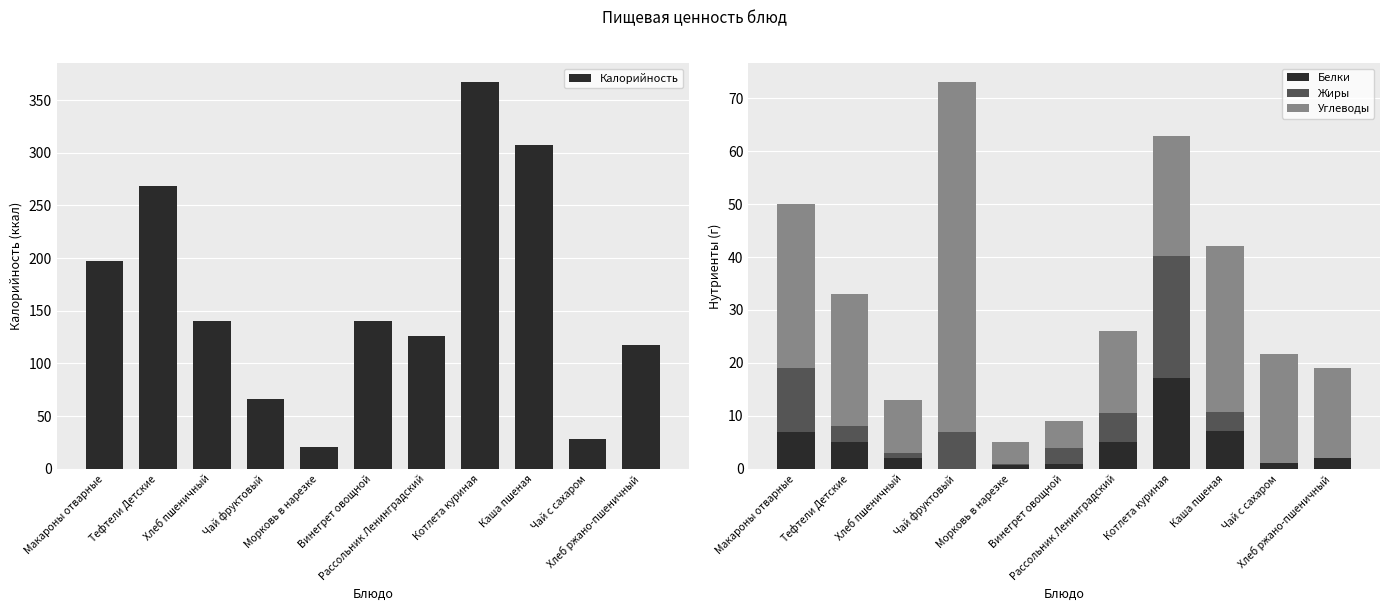

Which category has the highest value in the Белки series?

Котлета куриная